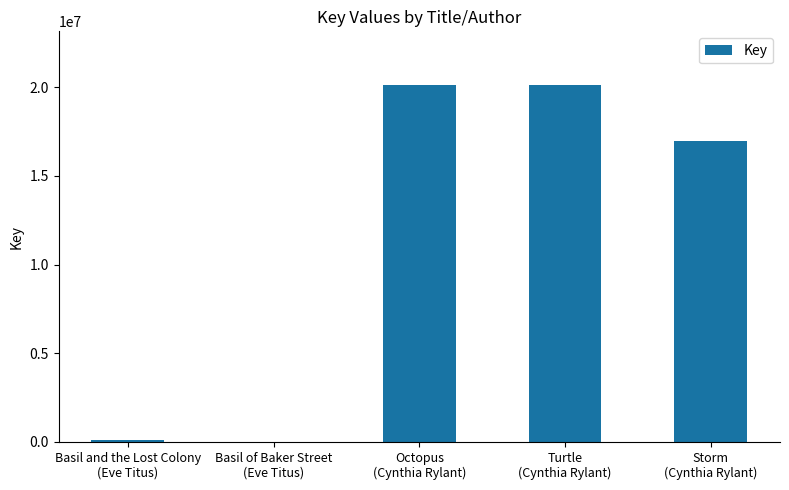

The chart shows a value of 30190651 at Storm
(Cynthia Rylant). True or false?

False